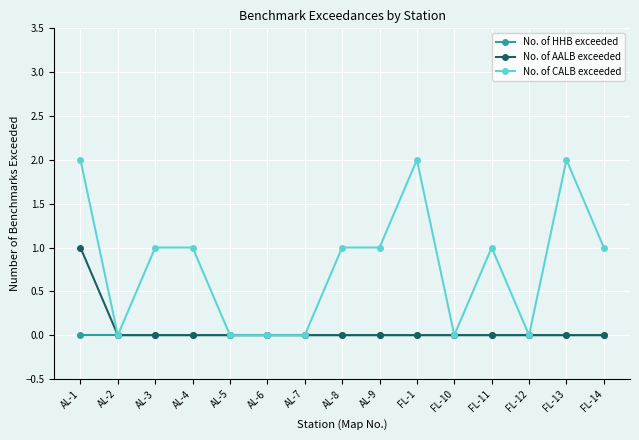

What position from the right is FL-12?

3